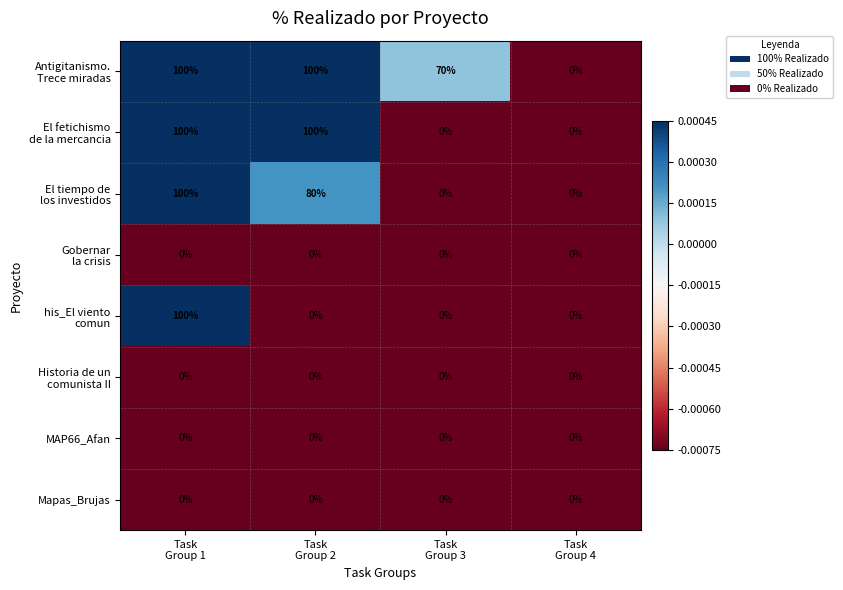

What is the greatest value displayed?

100